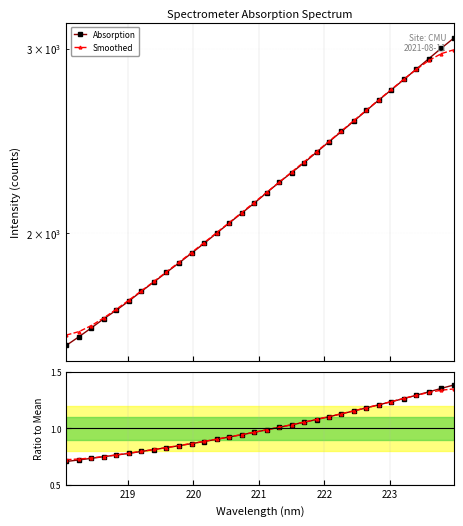

Reading right to left, list all the values displayed in this chart.

Absorption: 3069.8	3002.5	2934.6	2868.2	2803.2	2740.7	2680.2	2619.1	2559.2	2501.2	2445.1	2389.6	2334.8	2285.0	2236.4	2186.3	2136.3	2090.4	2045.5	2000.6	1956.6	1915.0	1874.8	1836.4	1798.2	1761.8	1724.8	1690.5	1659.3	1626.0	1594.6	1564.9
Smoothed: 2991.8	2966.8	2922.5	2866.5	2805.5	2743.4	2681.8	2621.4	2562.1	2504.2	2447.7	2392.8	2339.5	2287.7	2237.3	2188.0	2139.9	2093.0	2047.3	2002.9	1959.8	1918.0	1877.5	1838.4	1800.4	1763.6	1728.1	1694.1	1662.3	1634.2	1612.6	1600.6
Ratio: 1.4	1.4	1.3	1.3	1.3	1.2	1.2	1.2	1.2	1.1	1.1	1.1	1.1	1.0	1.0	1.0	1.0	0.9	0.9	0.9	0.9	0.9	0.8	0.8	0.8	0.8	0.8	0.8	0.7	0.7	0.7	0.7
Ratio Smooth: 1.3	1.3	1.3	1.3	1.3	1.2	1.2	1.2	1.2	1.1	1.1	1.1	1.1	1.0	1.0	1.0	1.0	0.9	0.9	0.9	0.9	0.9	0.8	0.8	0.8	0.8	0.8	0.8	0.7	0.7	0.7	0.7